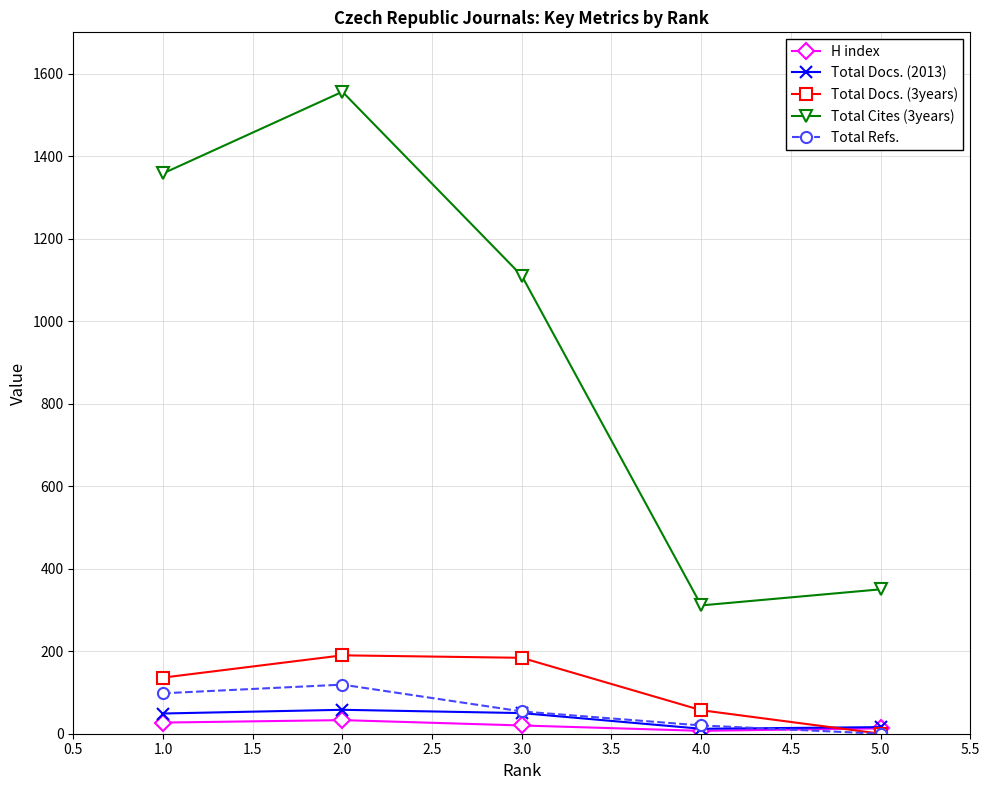

List the series in order of their peak value, lowest first.

H index, Total Docs. (2013), Total Refs., Total Docs. (3years), Total Cites (3years)